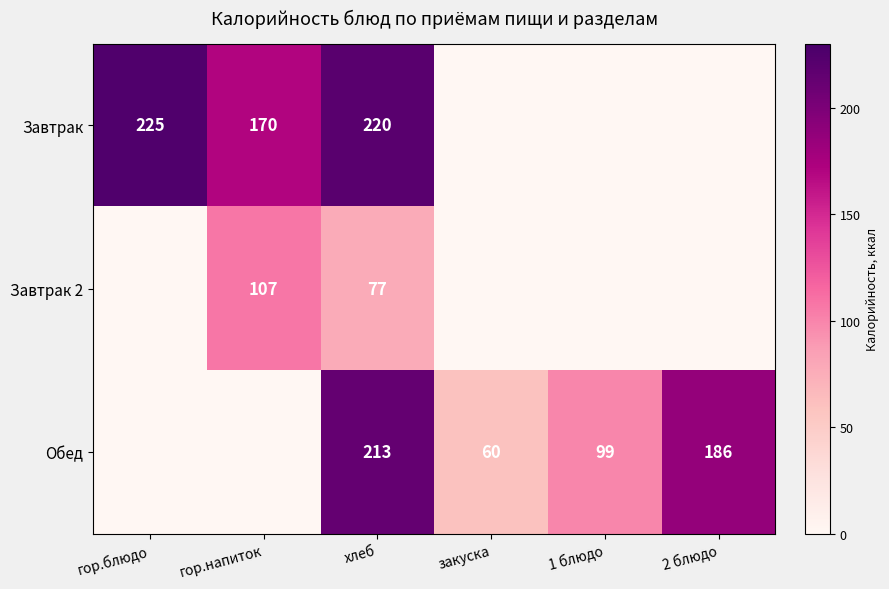

The value of Обед at закуска is 27. True or false?

False